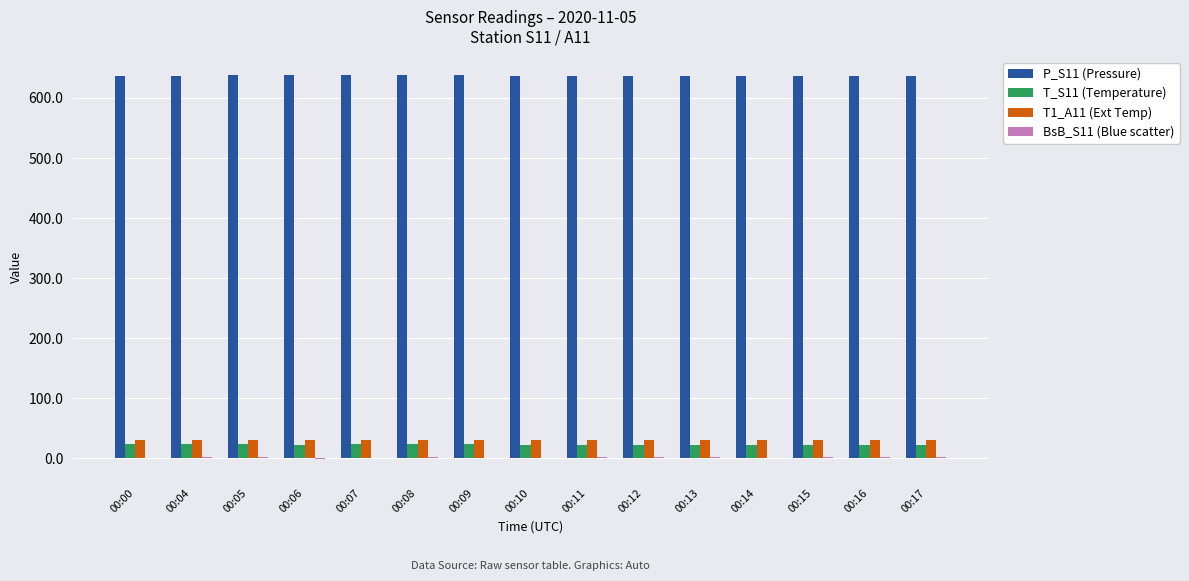

Does the chart contain stacked bars?

No